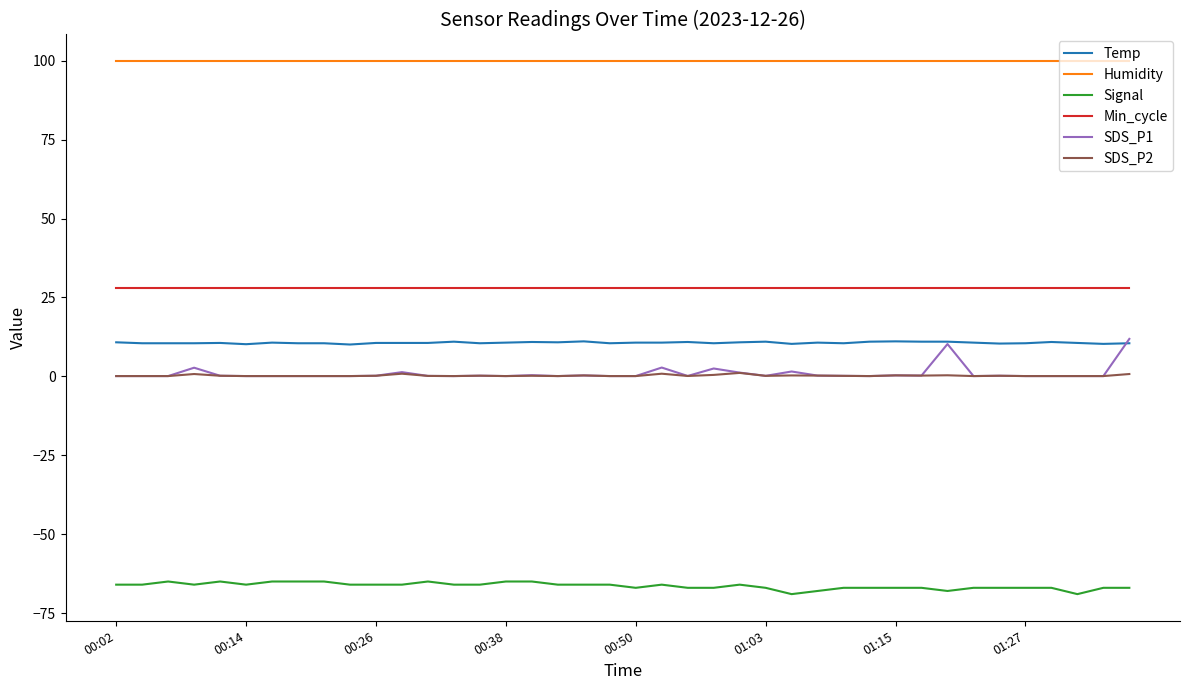

What are all the series names shown in the legend?

Temp, Humidity, Signal, Min_cycle, SDS_P1, SDS_P2